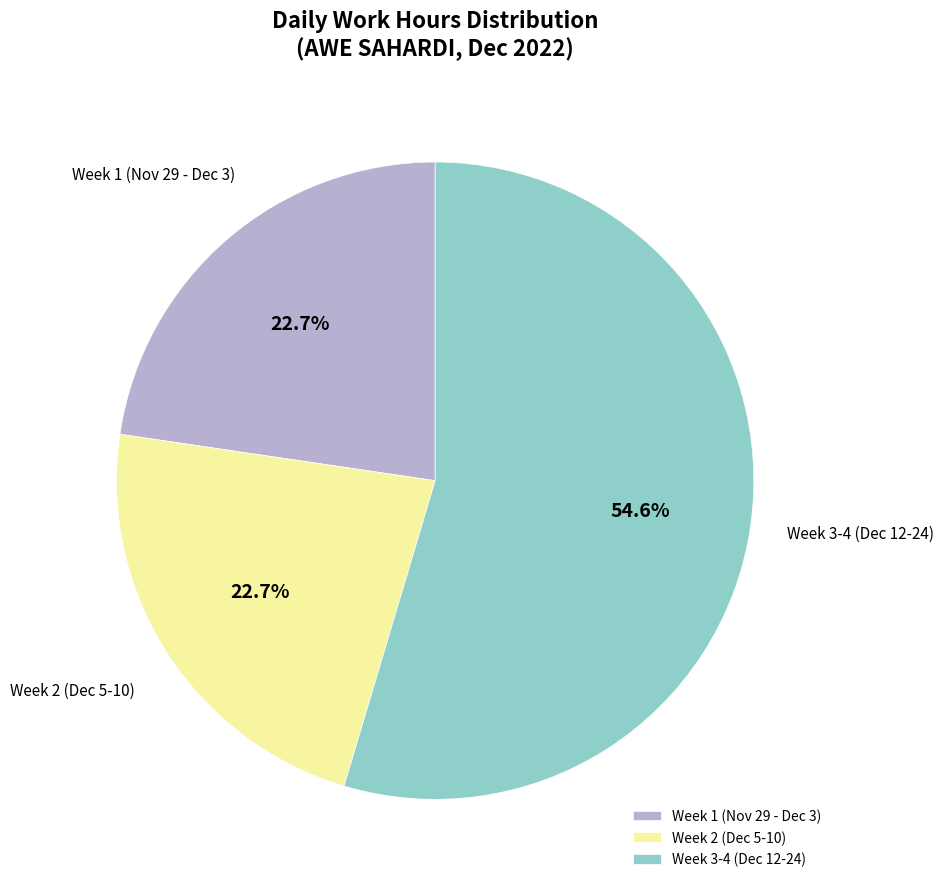

Count the number of slices in the pie.

3